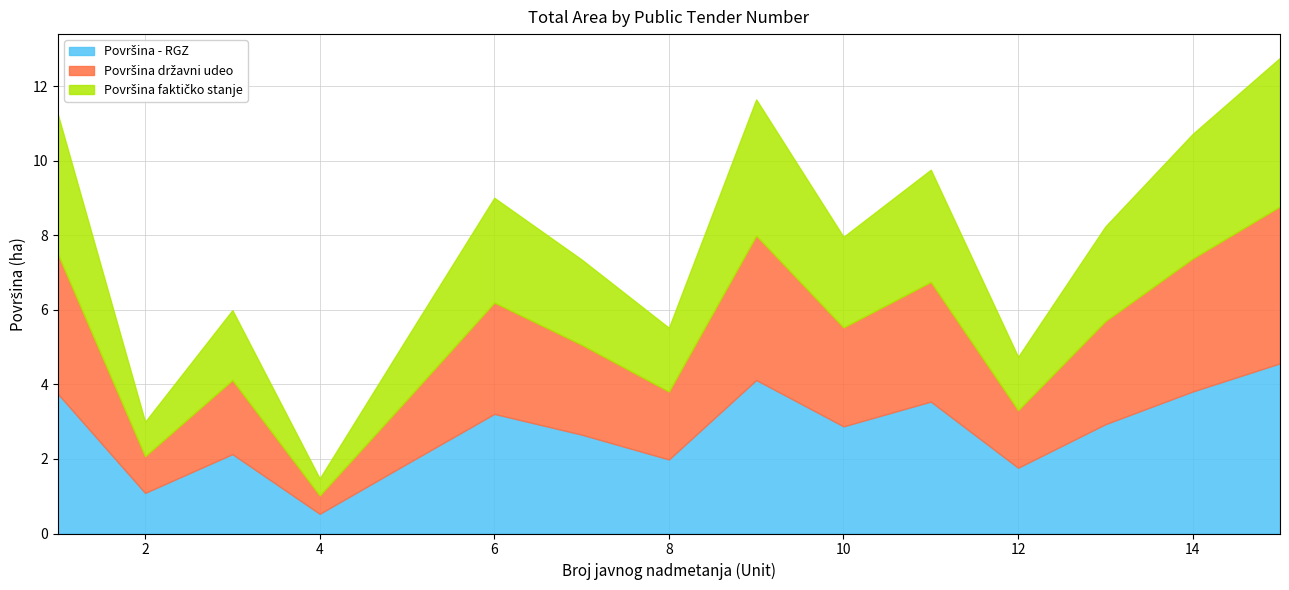

What is the maximum value shown in the chart?

12.8